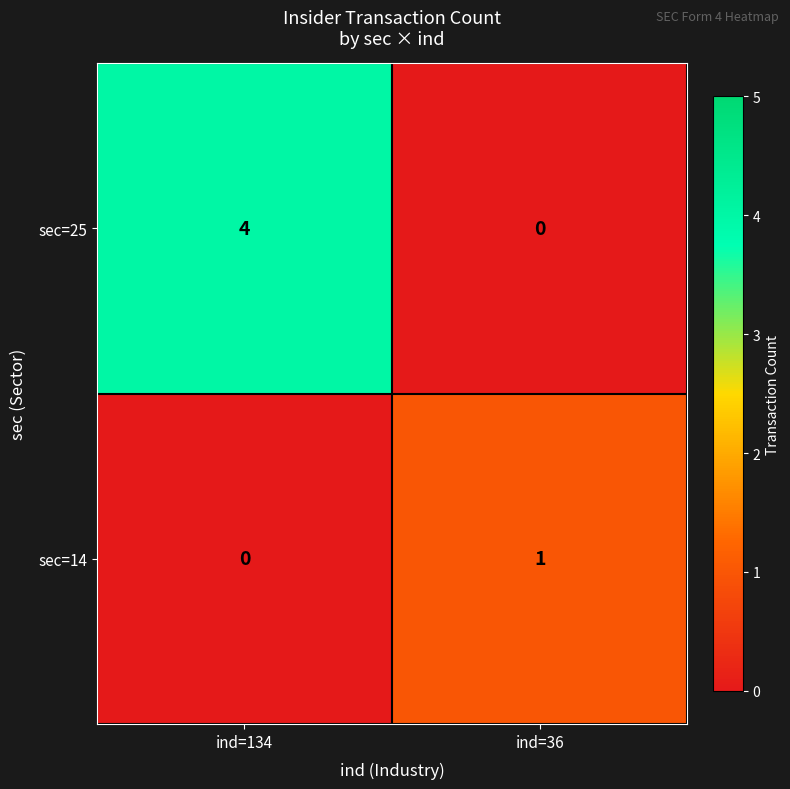

What is the difference between the highest and lowest values at ind=134?

4